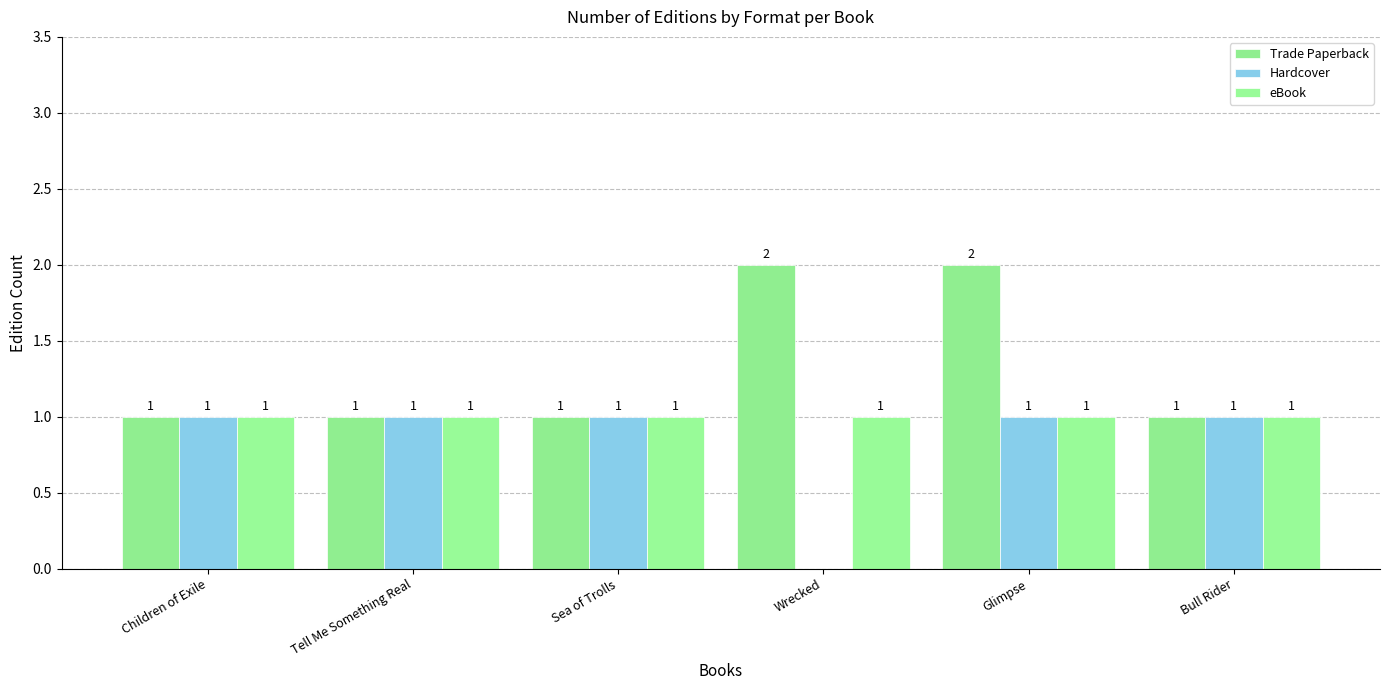

What are all the series names shown in the legend?

Trade Paperback, Hardcover, eBook